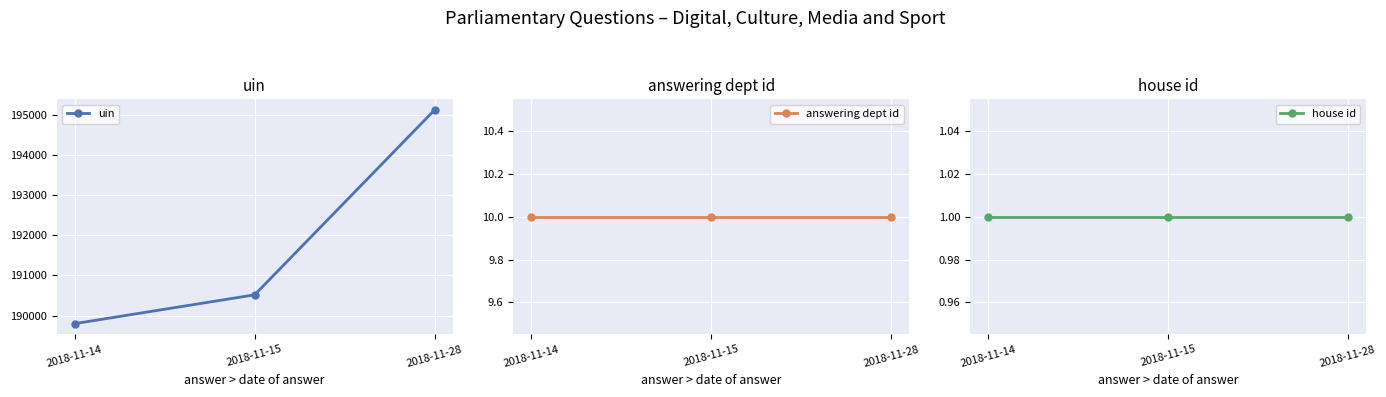

Which category has the highest value in the house id series?

2018-11-14